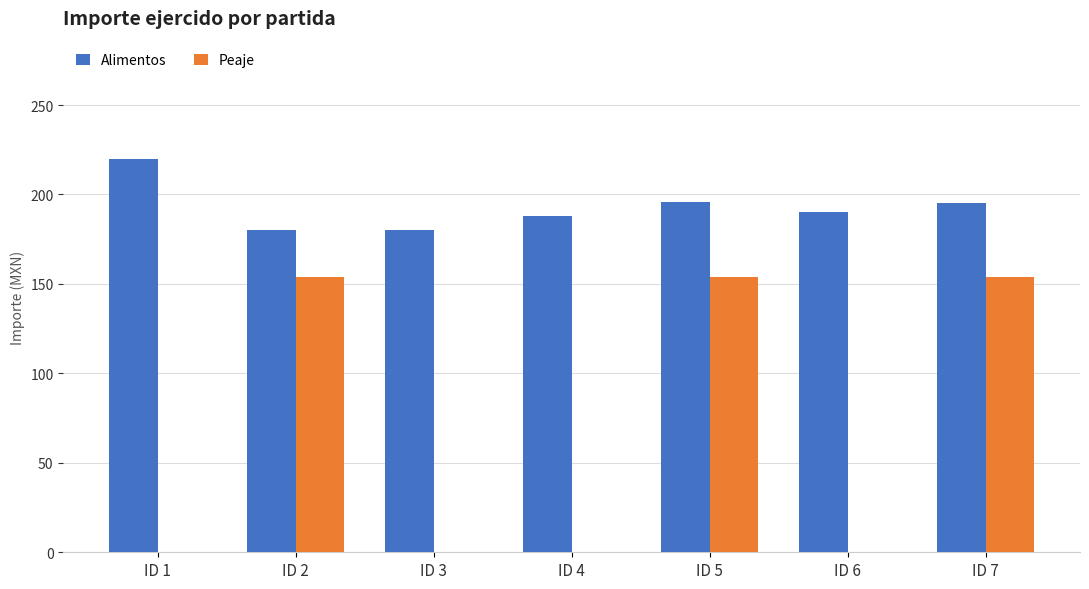

What is the sum of all Alimentos values?

1349.0